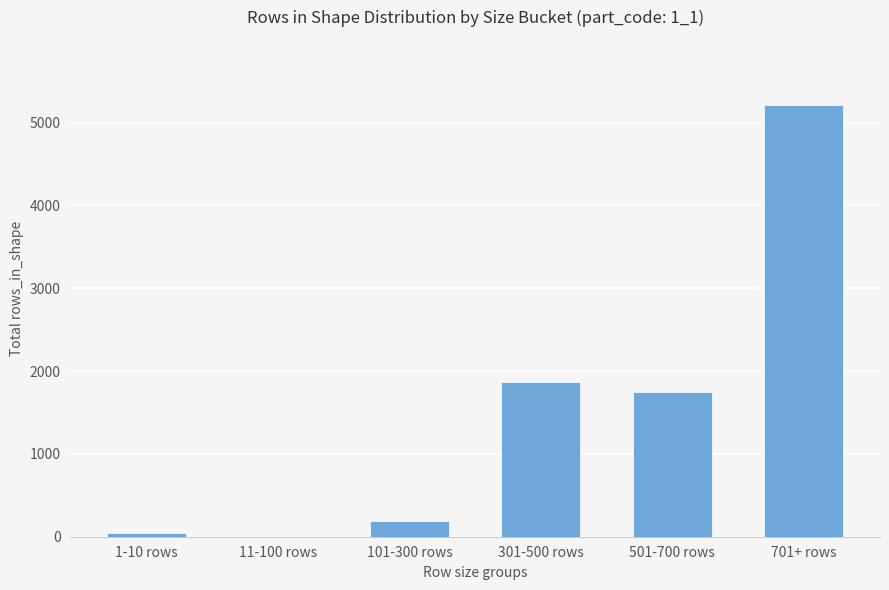

At which label is the value closest to 2608?

301-500 rows